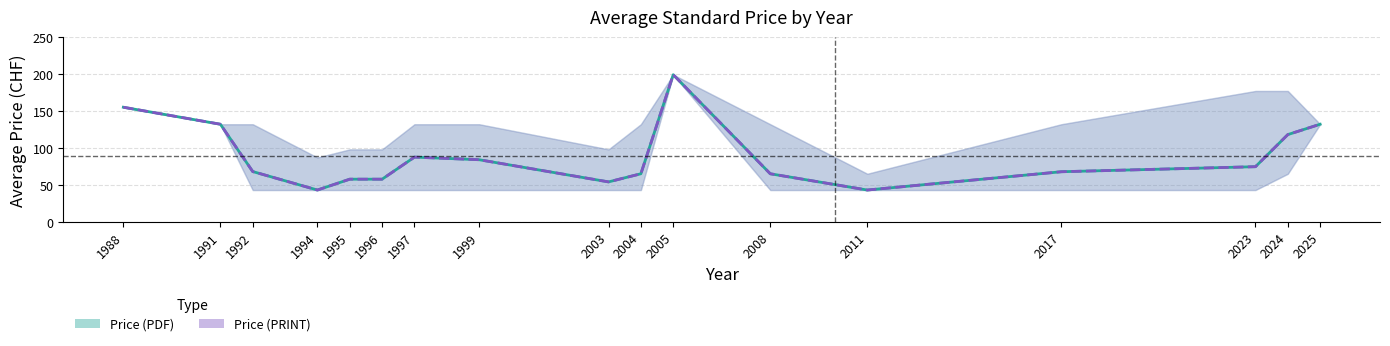

What is the value of the Price (PRINT) point at the 10th from the left?

65.0